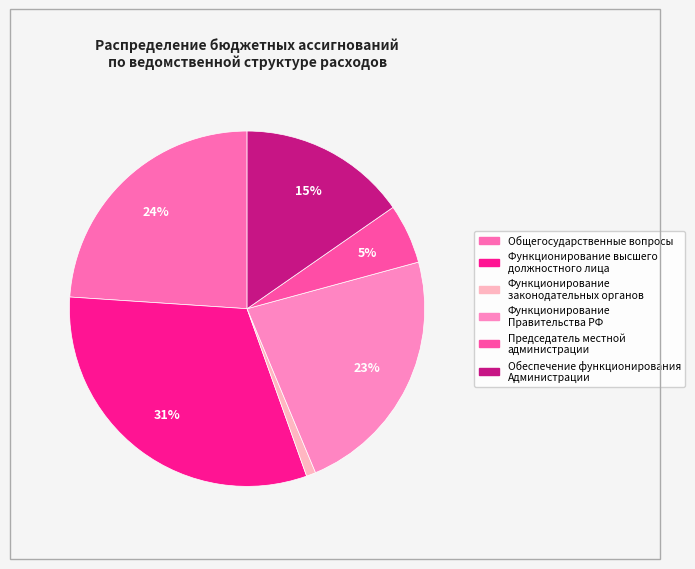

How many slices are in this pie chart?

6